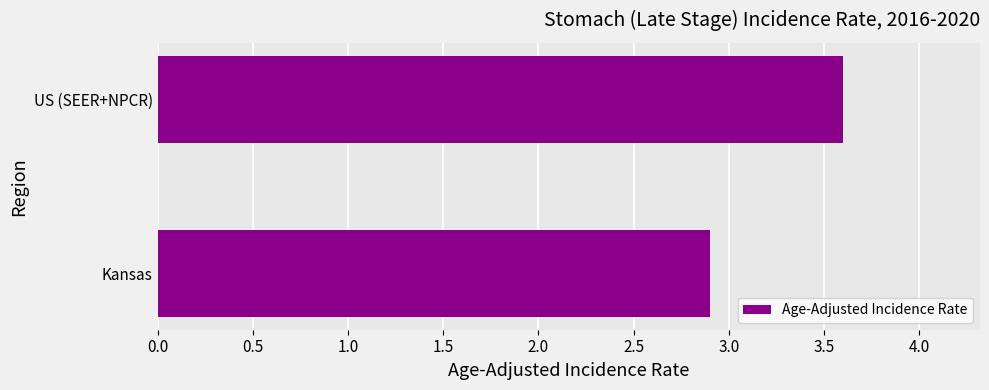

What is the difference between the values at US (SEER+NPCR) and Kansas?

0.7